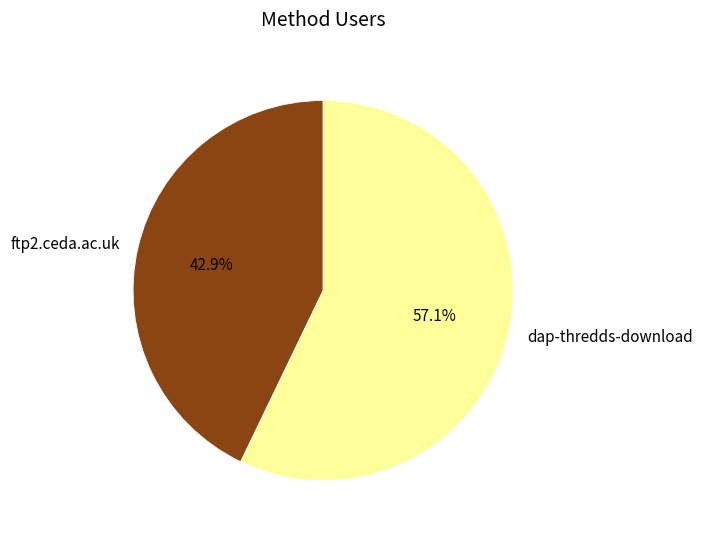

What is the majority slice?

dap-thredds-download